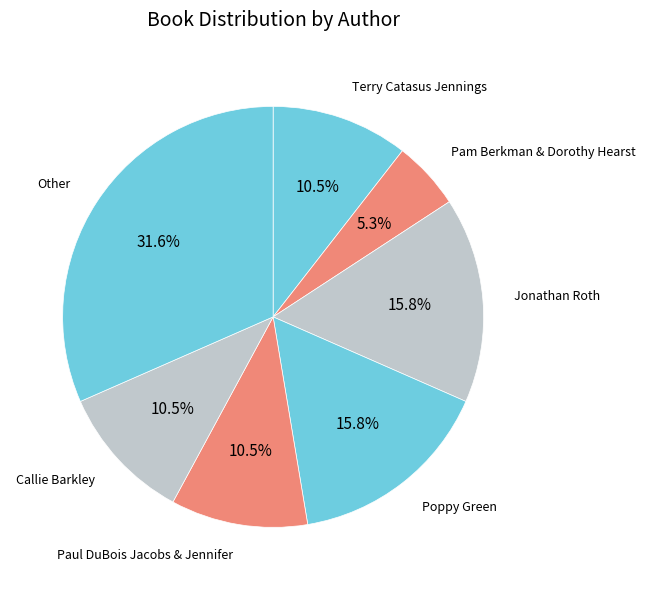

How many segments does this pie chart have?

7